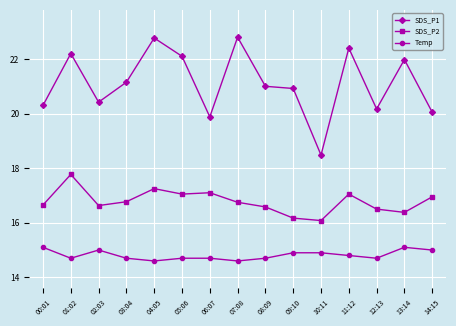

The value of SDS_P1 at 10:11 is 18.5. True or false?

True